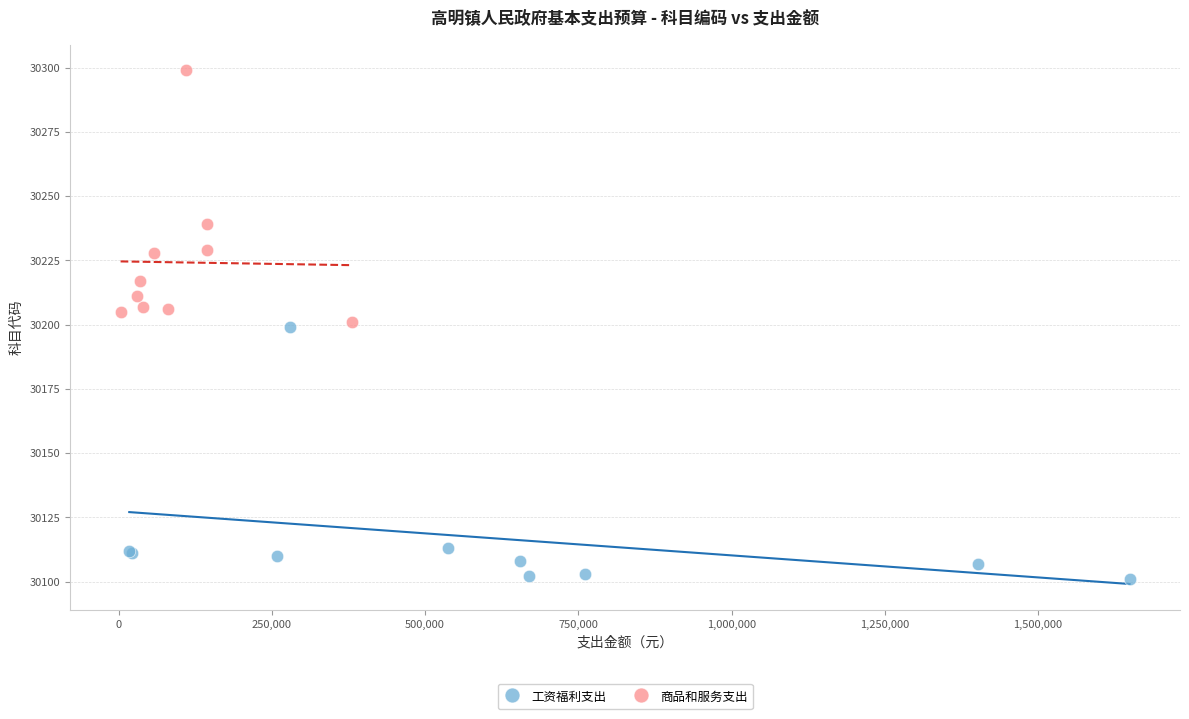

Which series contains the lowest Y value?

工资福利支出